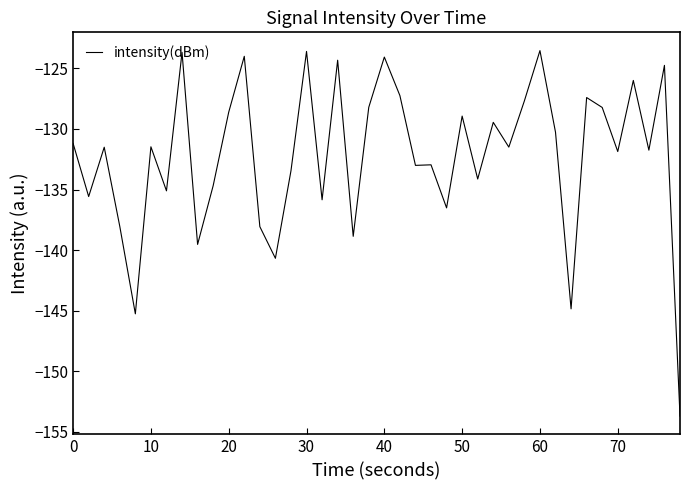

What is the greatest value displayed?

-123.5